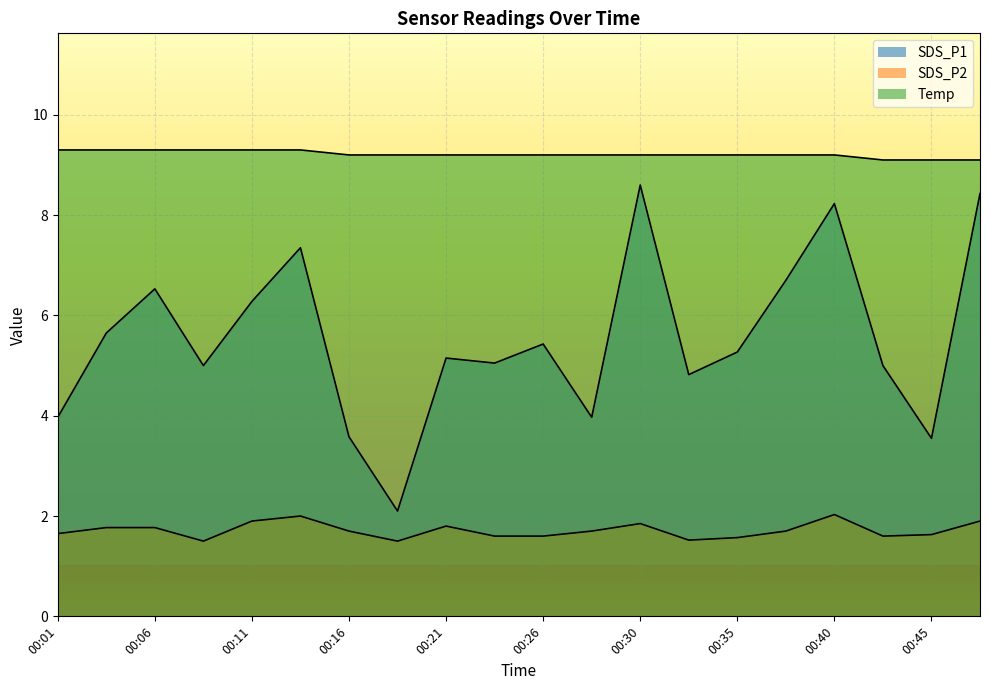

What is the greatest value displayed?

9.3